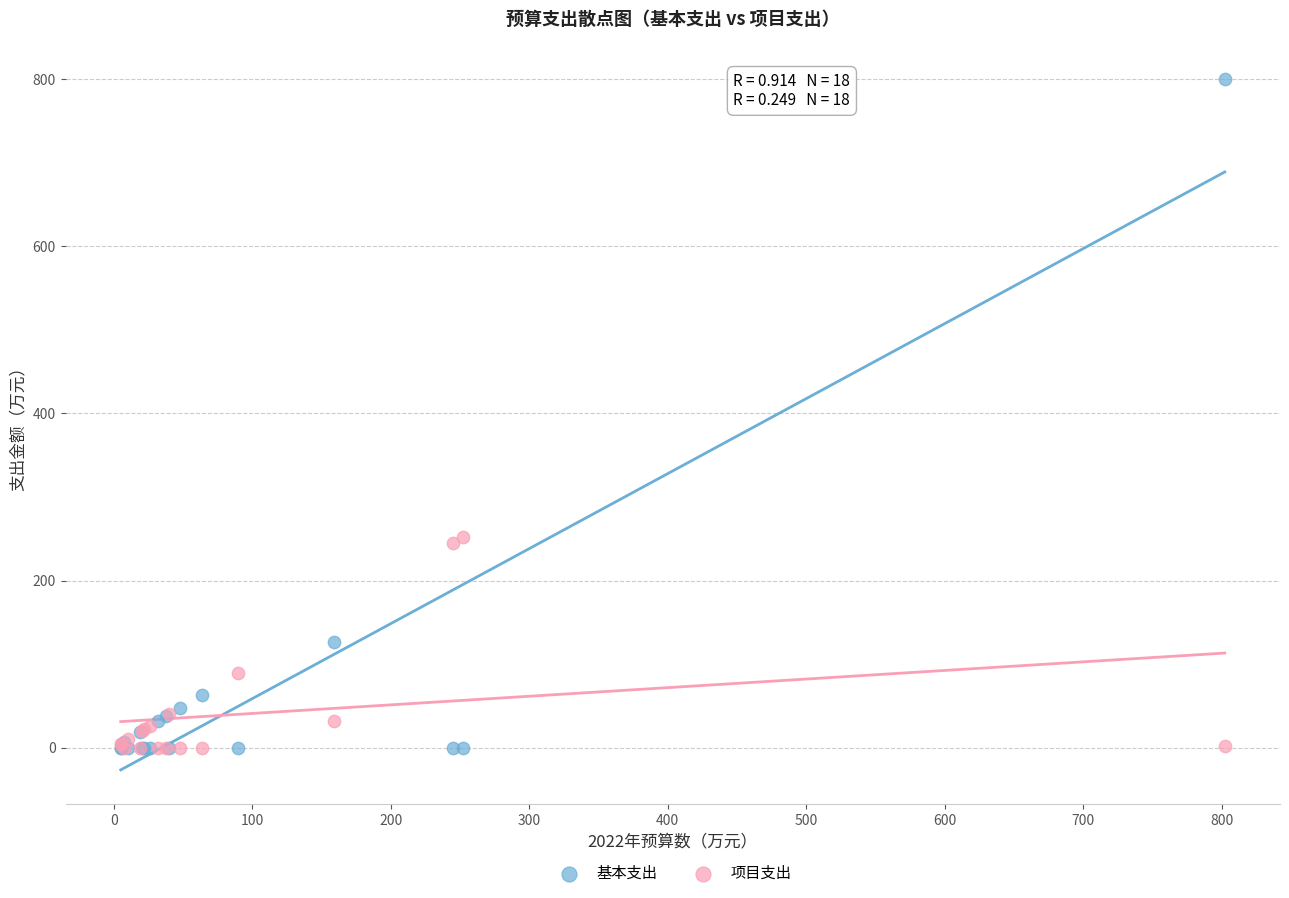

Which series contains the highest Y value?

基本支出